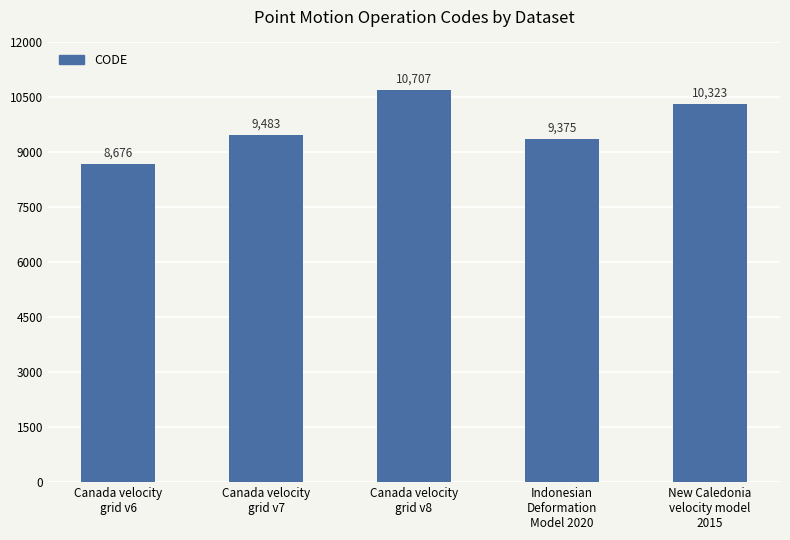

At which category does the chart reach its peak across all series?

Canada velocity
grid v8